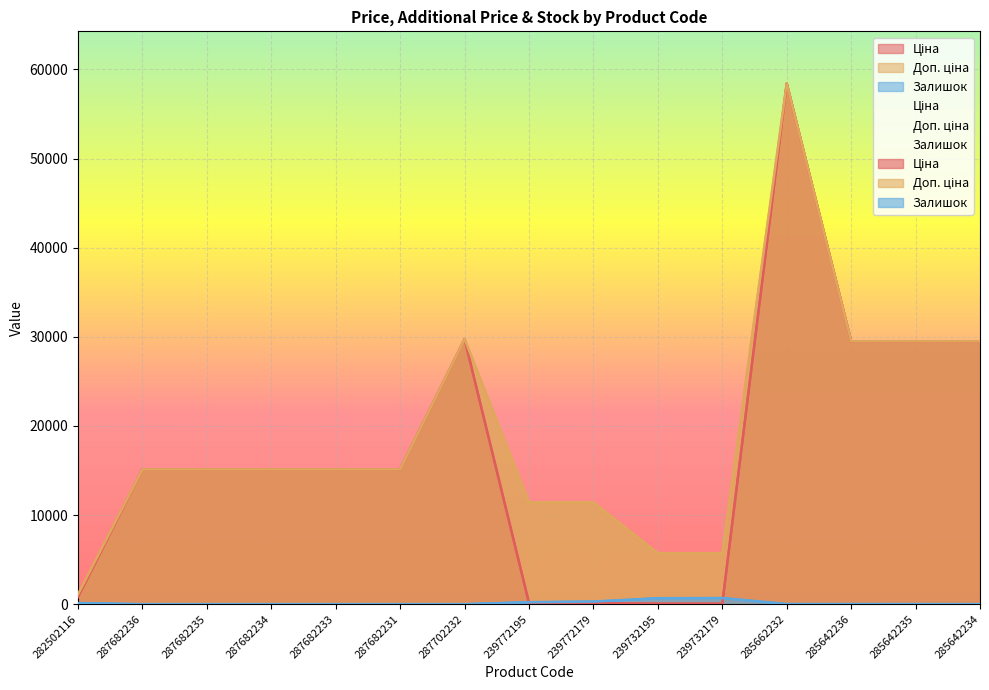

Which has a higher value, 287682231 or 287702232?

287702232